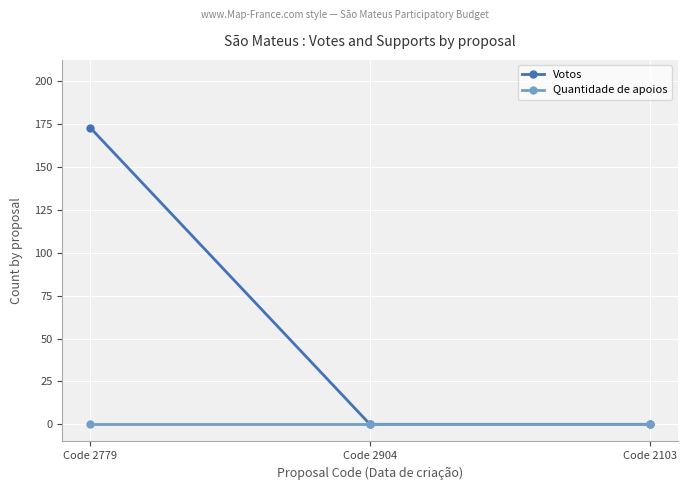

List the series in order of their overall mean, lowest first.

Quantidade de apoios, Votos